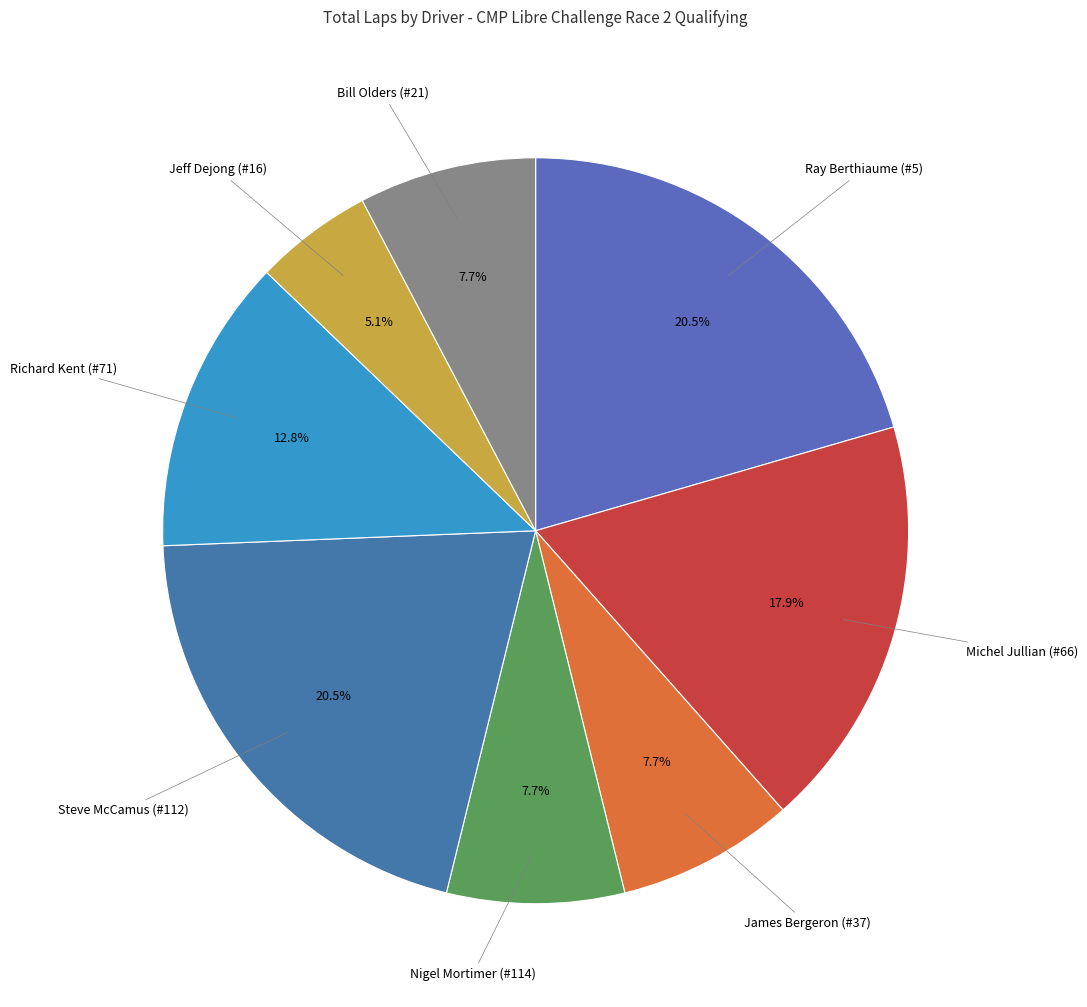

To the nearest percent, what portion does Michel Jullian (#66) represent?

18%